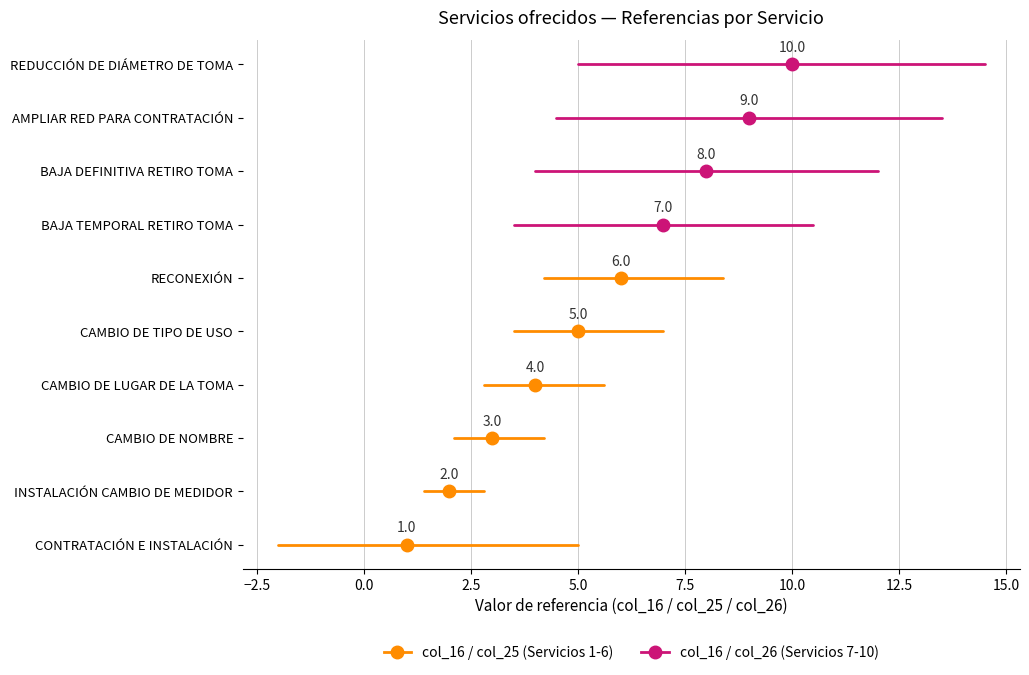

What is the label of the 9th point from the left?

AMPLIAR RED PARA CONTRATACIÓN